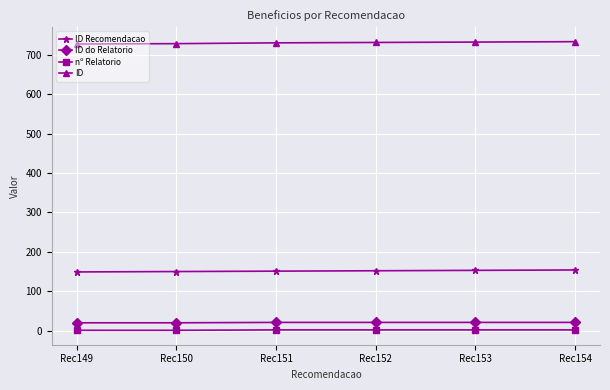

What is the total value across all series at Rec151?

904